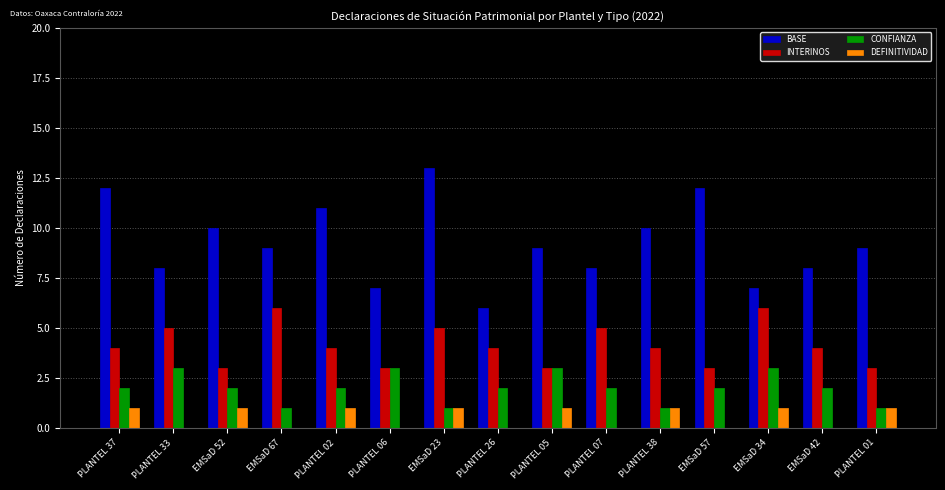

What are all the series names shown in the legend?

BASE, INTERINOS, CONFIANZA, DEFINITIVIDAD